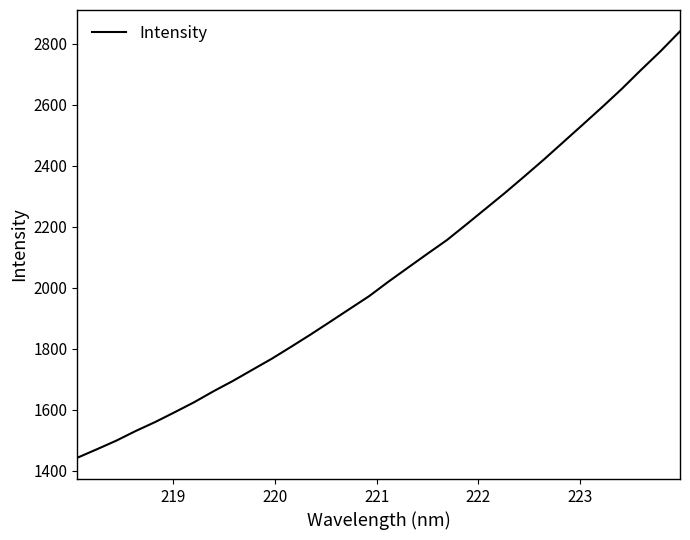

What is the minimum value shown in the chart?

1443.4